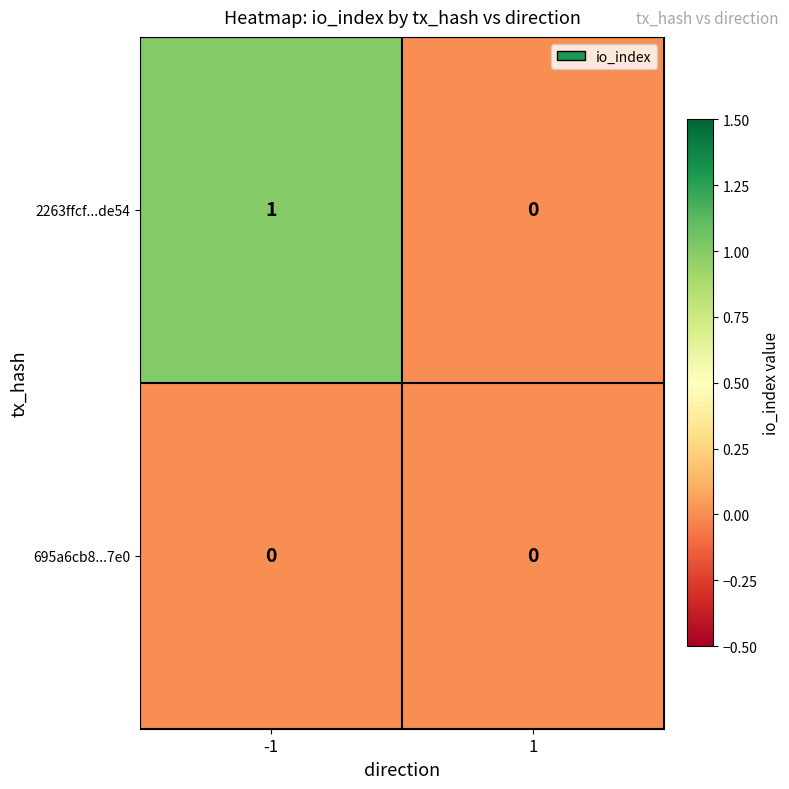

The value of 2263ffcf...de54 at -1 is 1. True or false?

True